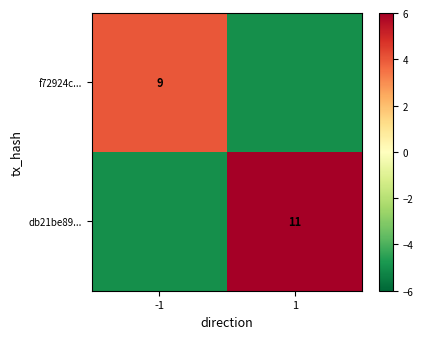

True or false: f72924c... has a value of 9 at -1.

True